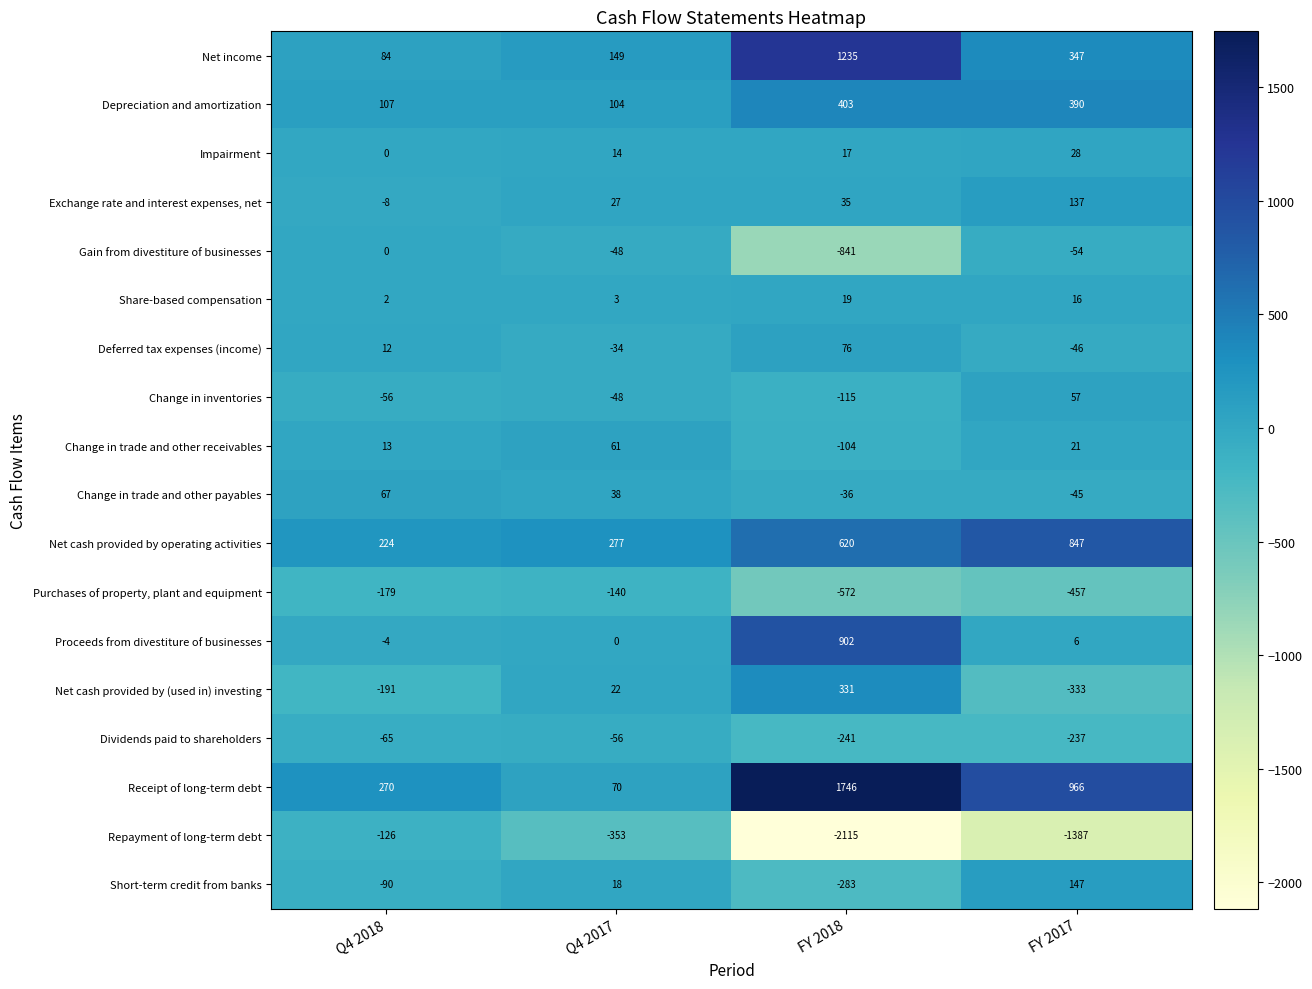

At FY 2017, list the series in order from smallest to largest.

Repayment of long-term debt, Purchases of property, plant and equipment, Net cash provided by (used in) investing, Dividends paid to shareholders, Gain from divestiture of businesses, Deferred tax expenses (income), Change in trade and other payables, Proceeds from divestiture of businesses, Share-based compensation, Change in trade and other receivables, Impairment, Change in inventories, Exchange rate and interest expenses, net, Short-term credit from banks, Net income, Depreciation and amortization, Net cash provided by operating activities, Receipt of long-term debt